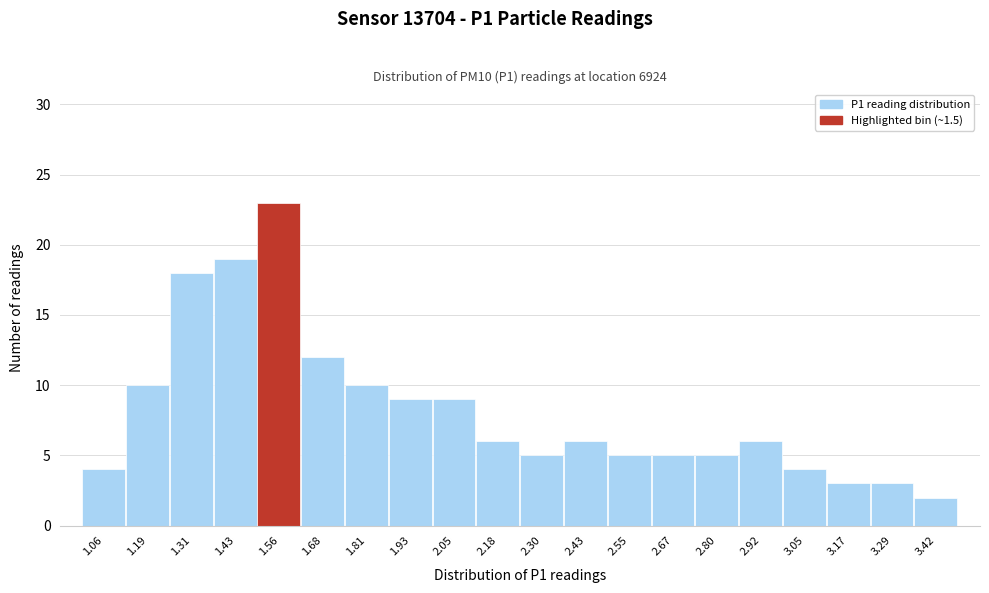

How tall is the bar that spans 2.240 to 2.364 on the x-axis? Neither the bar edges nor the heights are printed on the chart, so give them approximately, as read against the axes.

5